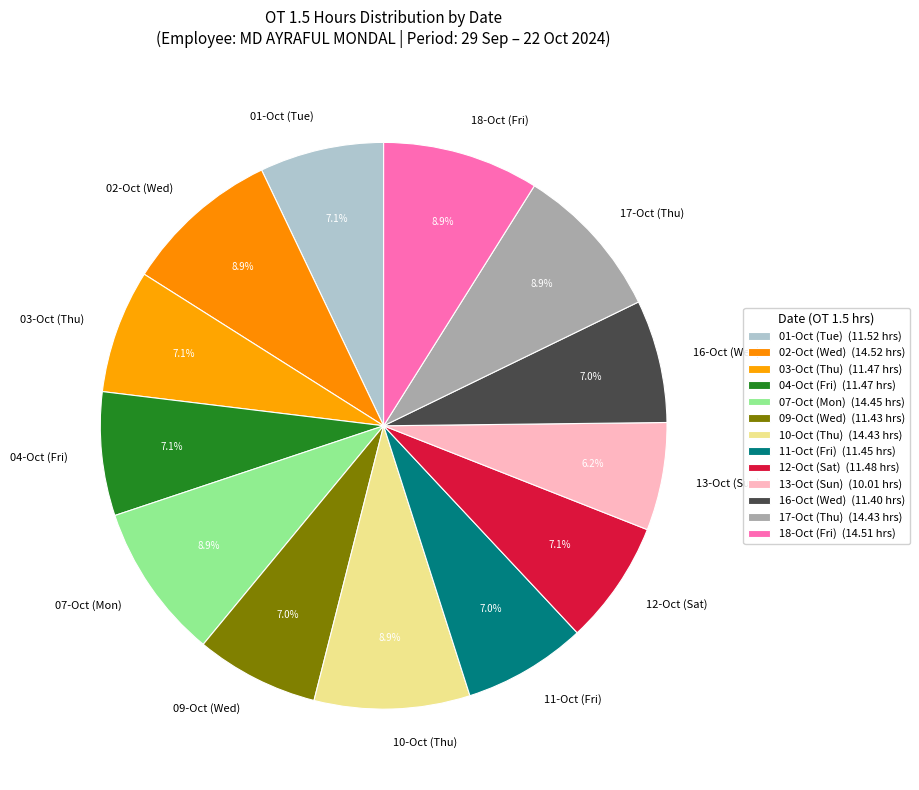

What percentage is the 16-Oct (Wed) slice, to the nearest percent?

7%